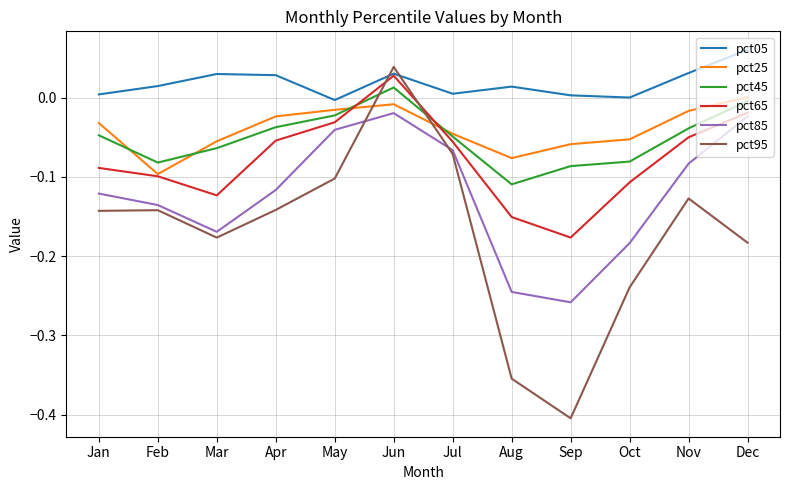

How many values in pct95 are above zero?

1